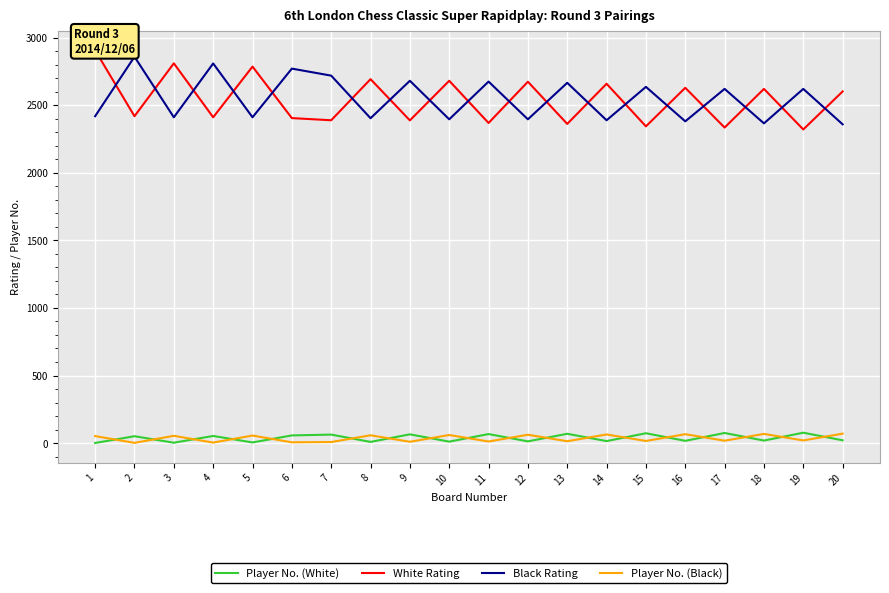

What is the minimum value for Black Rating?

2358